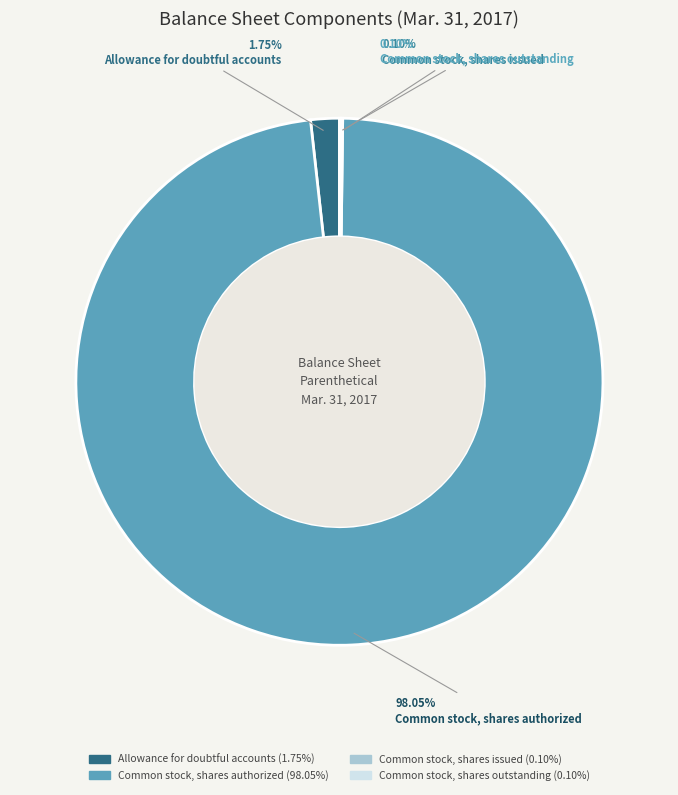

Do Allowance for doubtful accounts and Common stock, shares authorized together represent more than half of the pie?

Yes